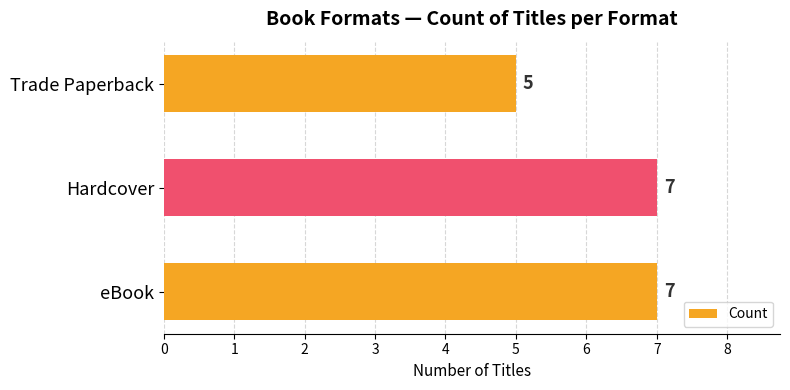

How many data points are less than 7?

1